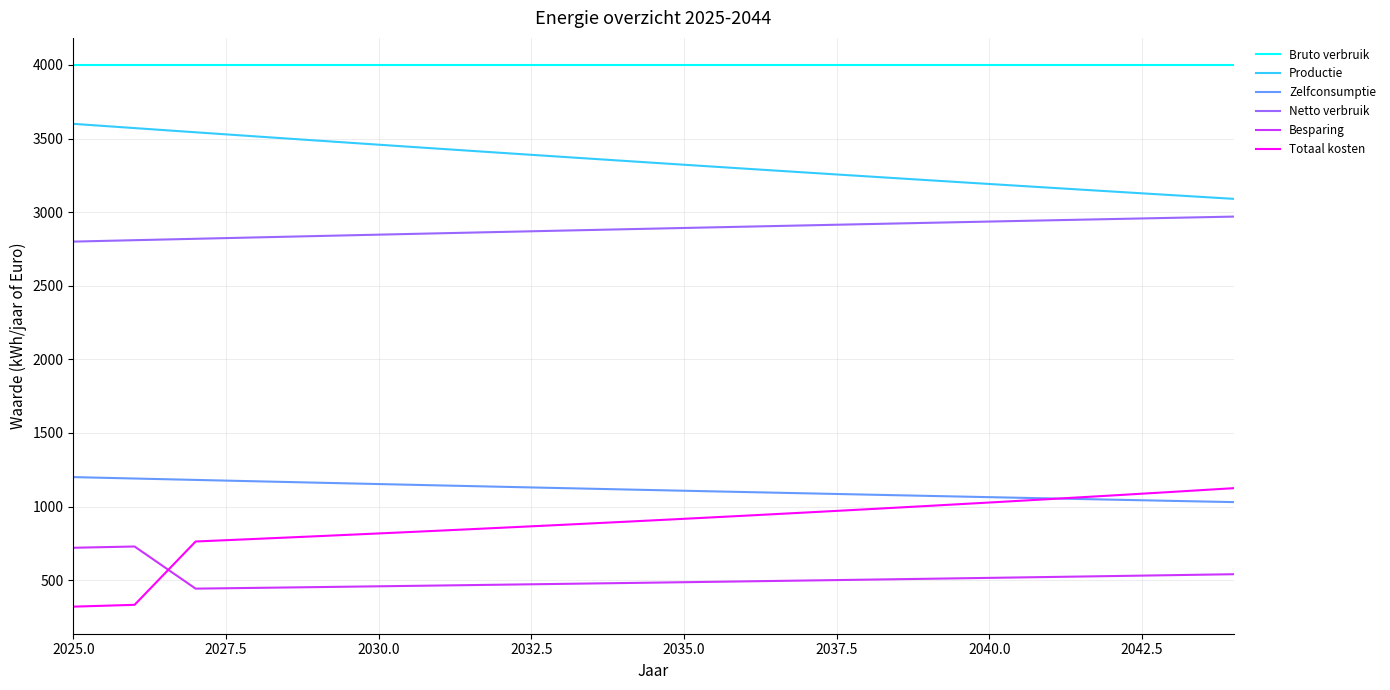

Which series has the largest range (max minus min)?

Totaal kosten